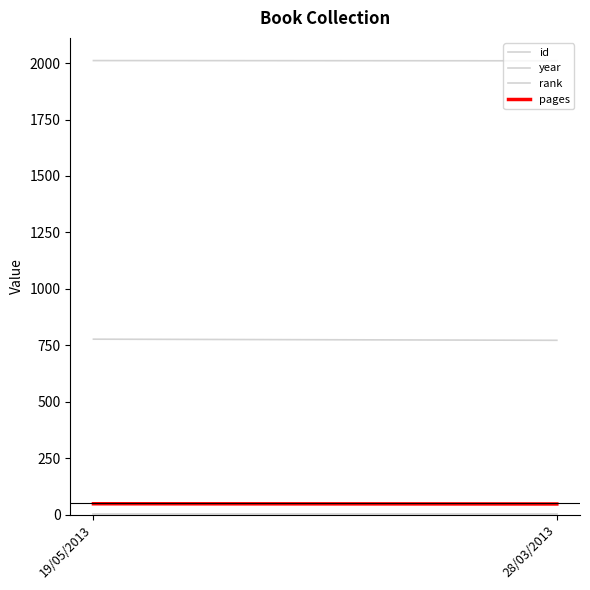

What is the spread (max minus min) of values at 28/03/2013?

2009